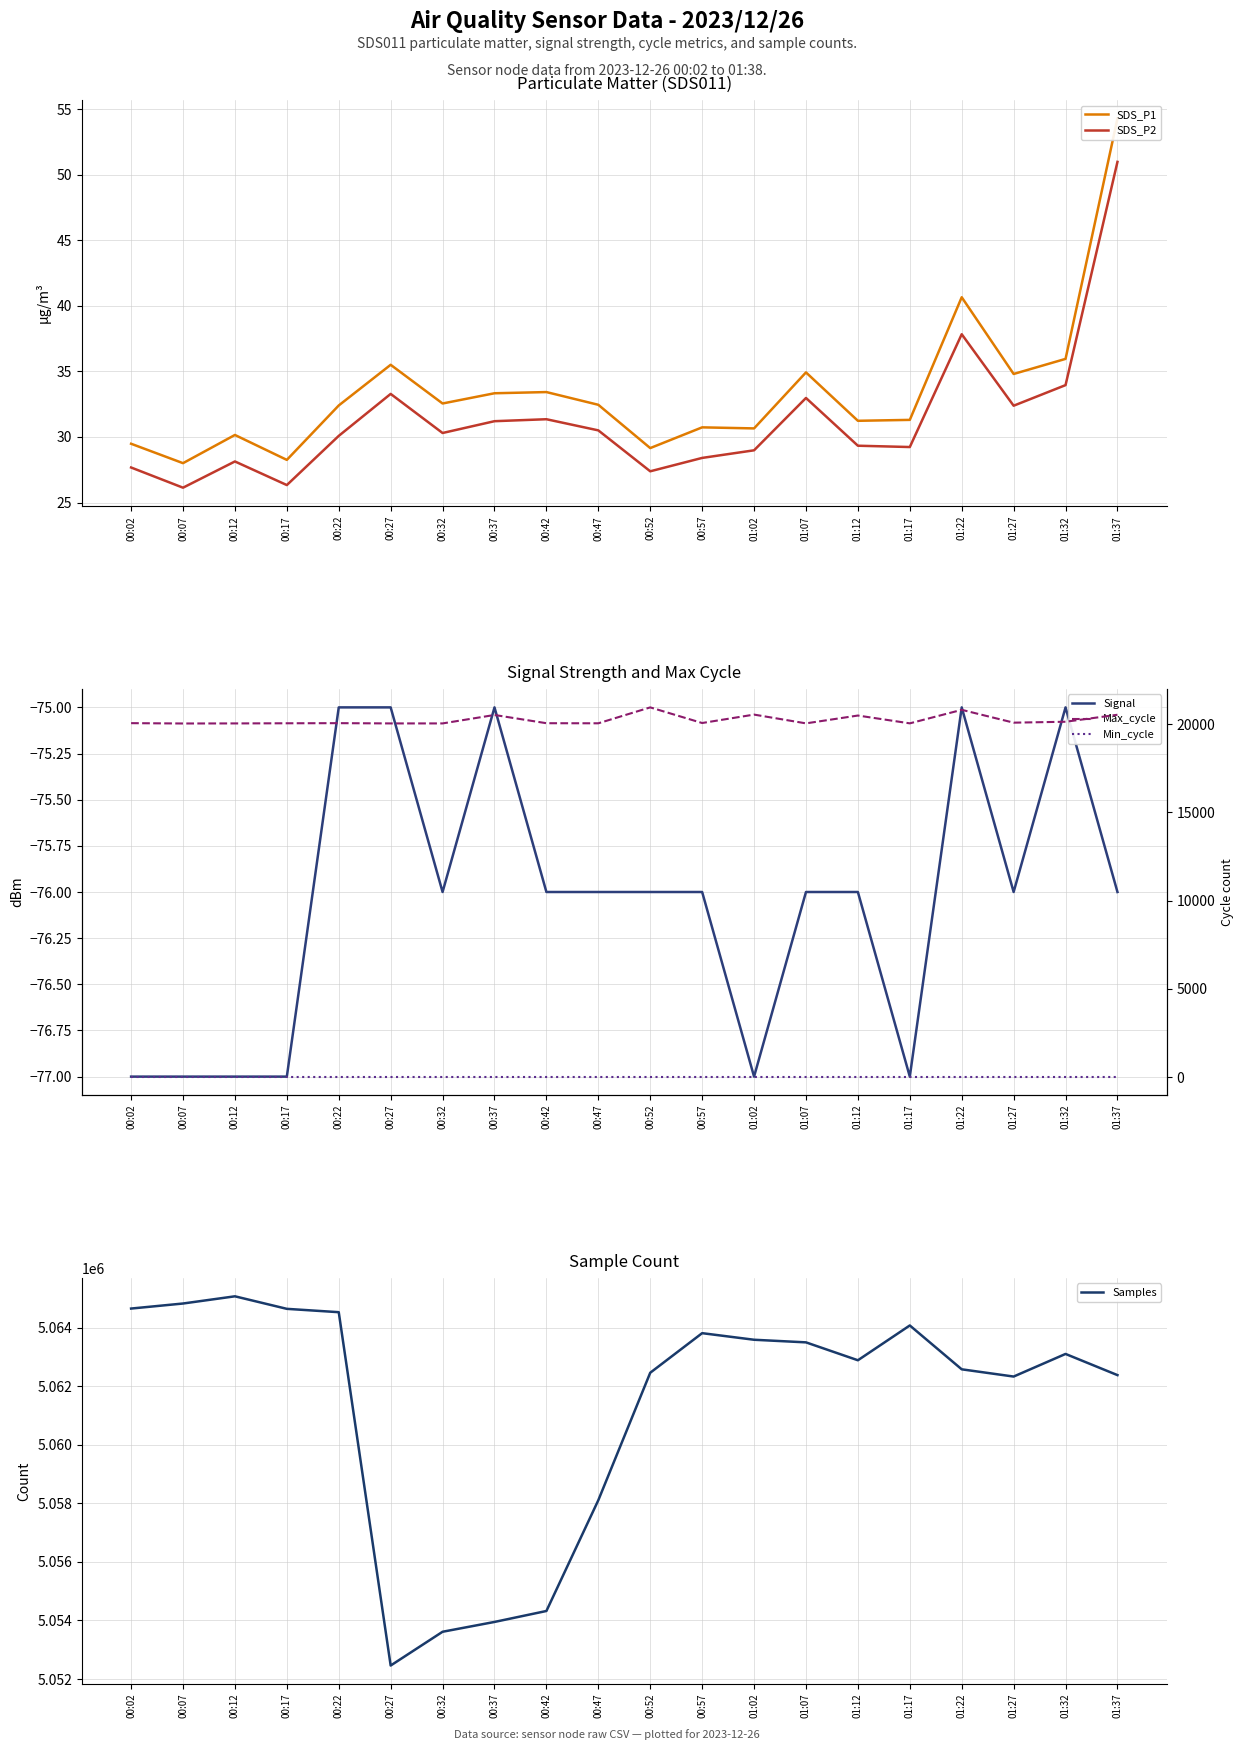

True or false: SDS_P1 and Samples intersect in this chart.

False